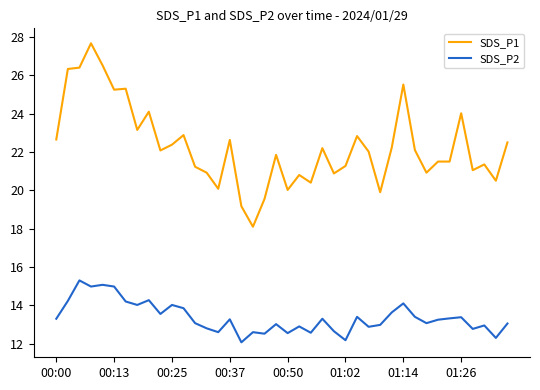

List the series in order of their overall mean, highest first.

SDS_P1, SDS_P2